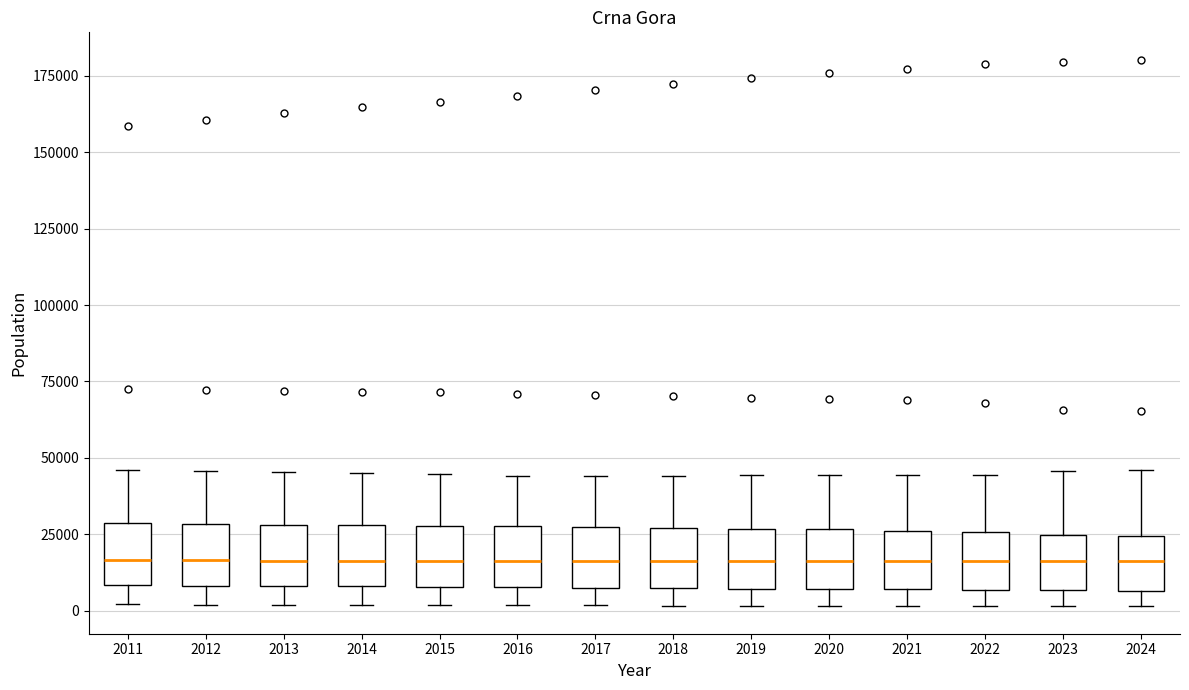

Where is the upper edge of the box at x = 2012 on the y-axis? The values are not printed on the chart, so give them approximately, as read against the axis.

30000